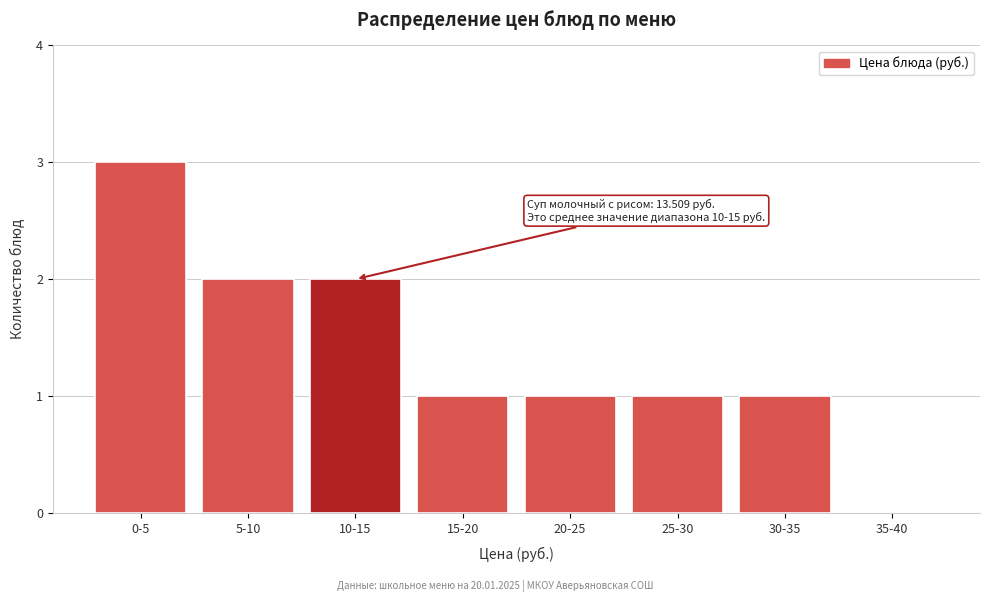

Reading right to left, extract all data points from this chart.

35-40=0	30-35=1	25-30=1	20-25=1	15-20=1	10-15=2	5-10=2	0-5=3